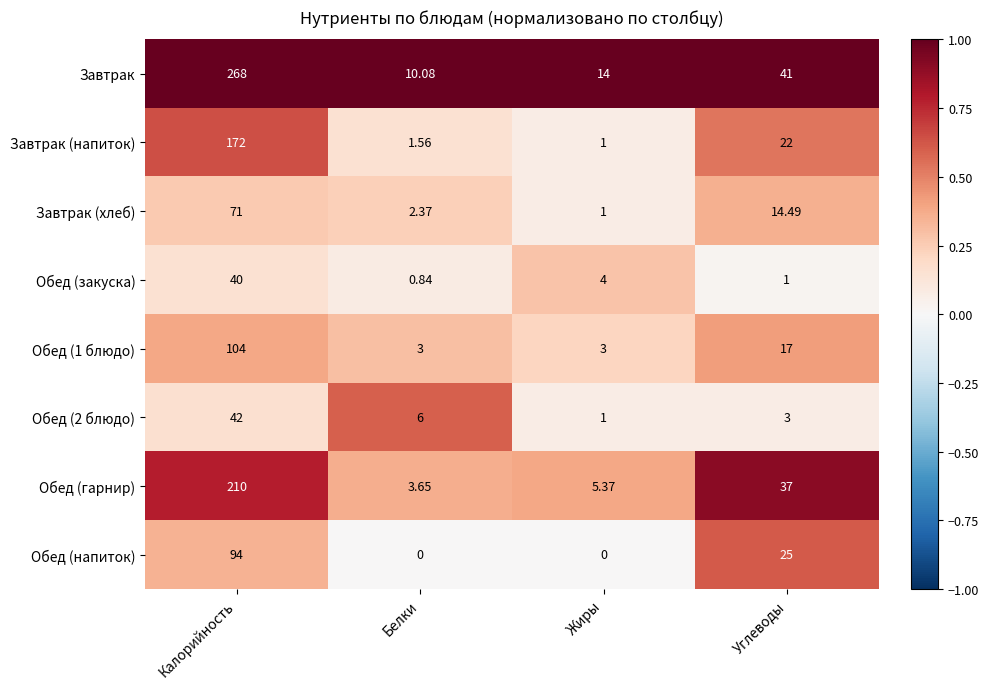

At Углеводы, list the series in order from smallest to largest.

Обед (закуска), Обед (2 блюдо), Завтрак (хлеб), Обед (1 блюдо), Завтрак (напиток), Обед (напиток), Обед (гарнир), Завтрак